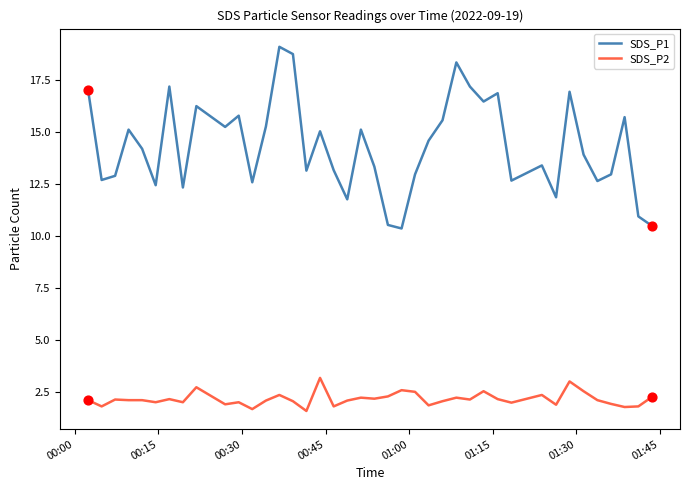

Which series has the largest total across all categories?

SDS_P1